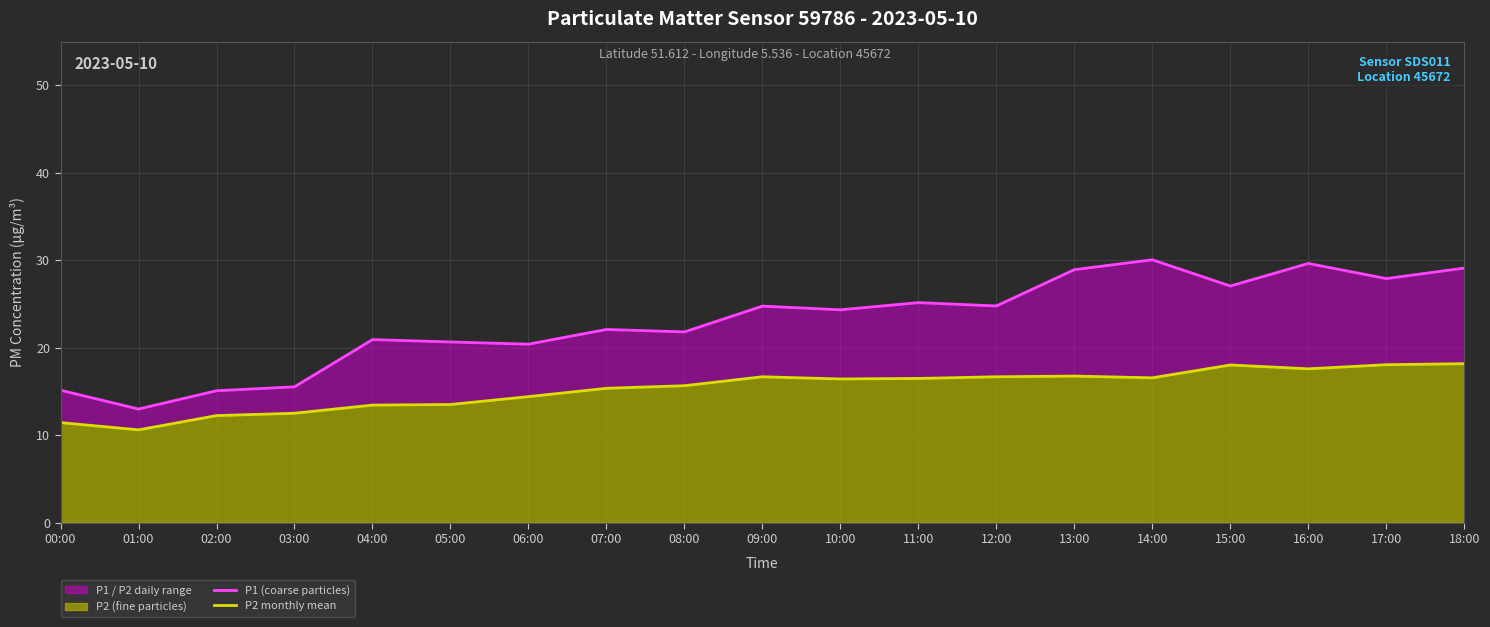

Reading left to right, extract all data points from this chart.

P1 (coarse particles): 00:00=15.1	01:00=13.0	02:00=15.1	03:00=15.5	04:00=20.9	05:00=20.6	06:00=20.4	07:00=22.1	08:00=21.8	09:00=24.8	10:00=24.3	11:00=25.1	12:00=24.8	13:00=28.9	14:00=30.1	15:00=27.1	16:00=29.6	17:00=27.9	18:00=29.1
P2 monthly mean: 00:00=11.4	01:00=10.6	02:00=12.2	03:00=12.5	04:00=13.4	05:00=13.5	06:00=14.4	07:00=15.3	08:00=15.7	09:00=16.7	10:00=16.4	11:00=16.5	12:00=16.7	13:00=16.8	14:00=16.6	15:00=18.0	16:00=17.6	17:00=18.1	18:00=18.2